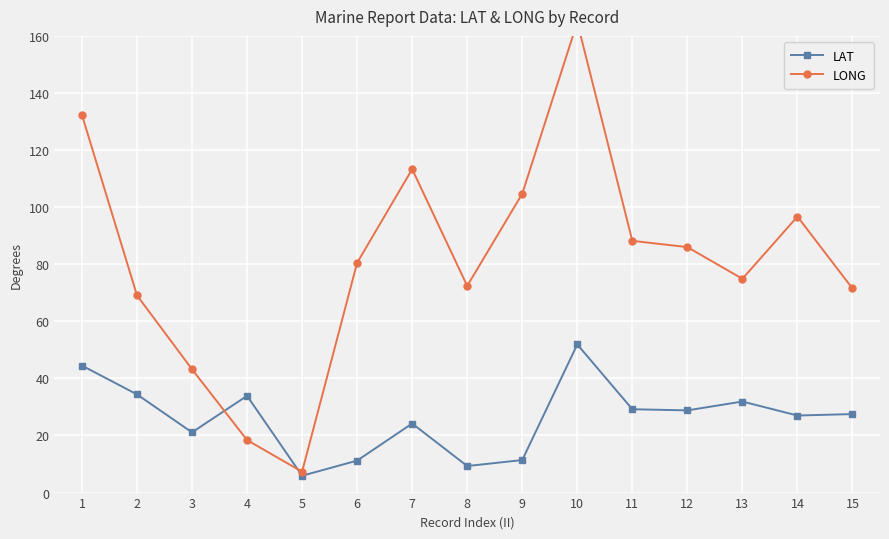

How many values in the LONG series are below 80?

7